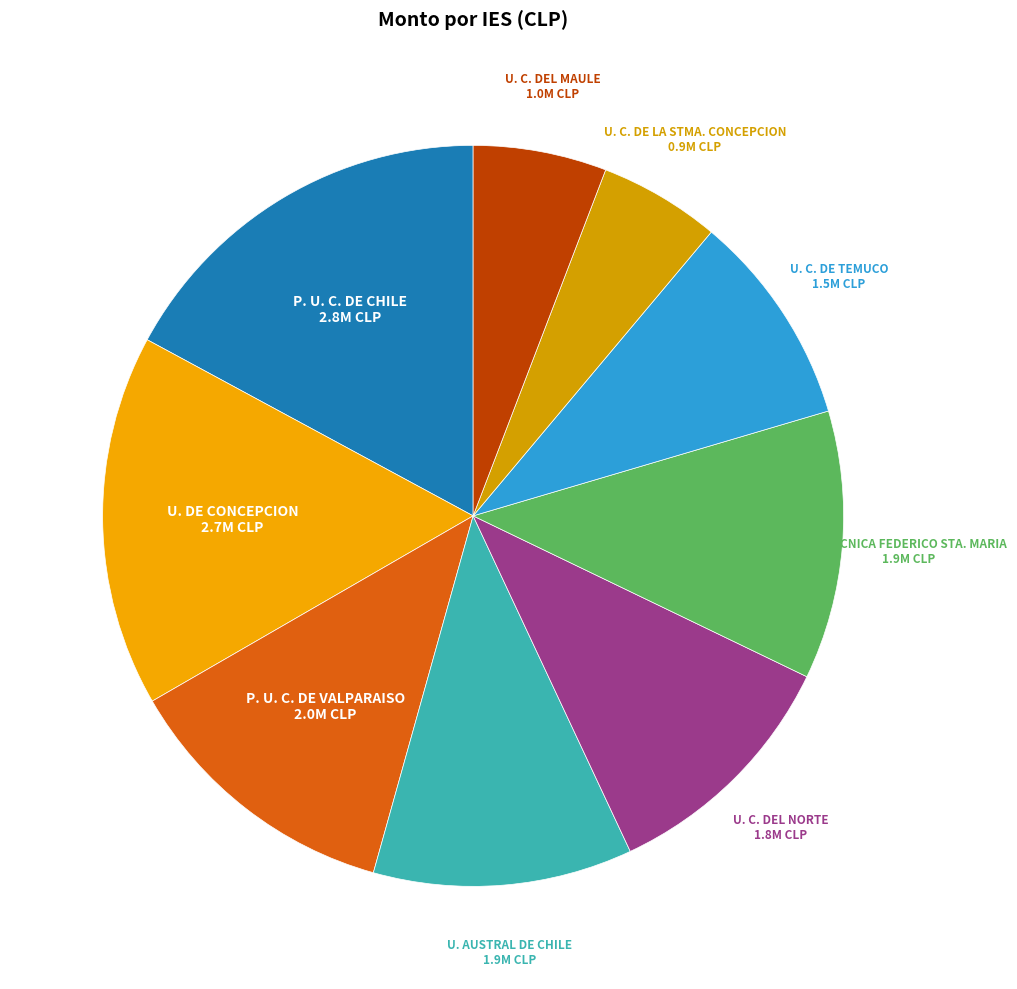

Count the number of slices in the pie.

9